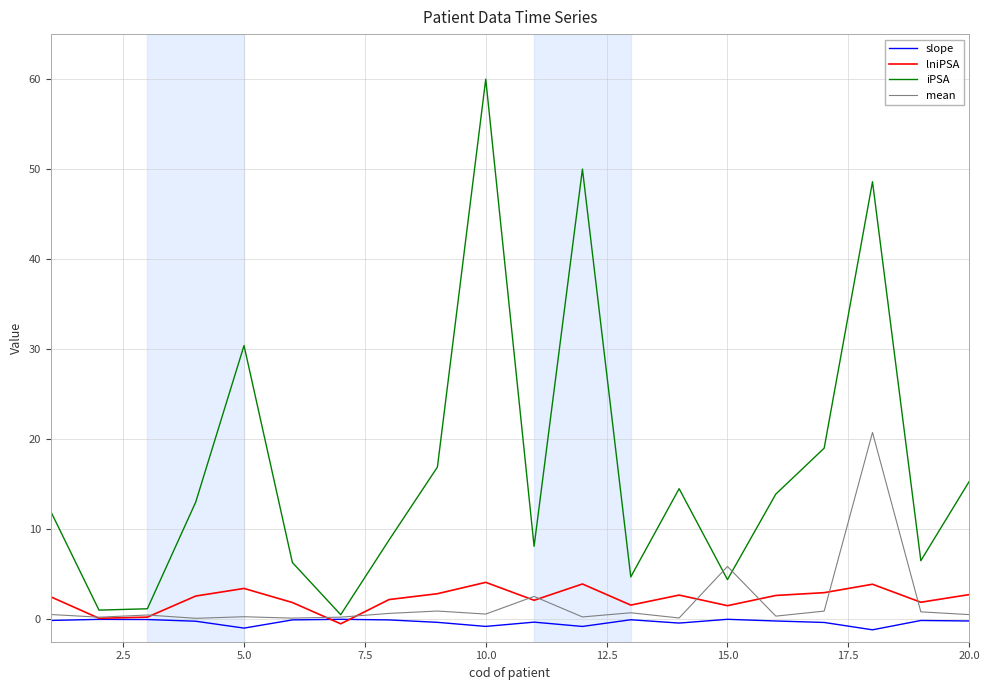

Which series has the widest spread of values?

iPSA